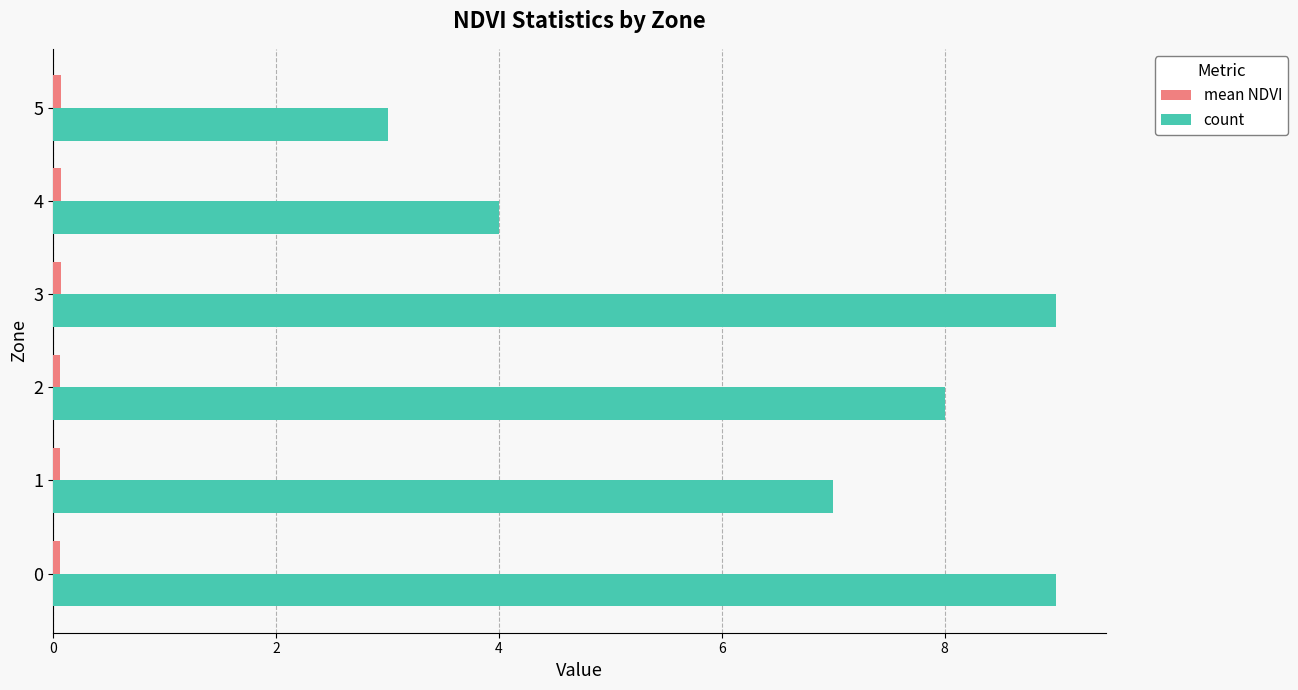

What is the difference between the second highest and second lowest values in the count series?

5.0